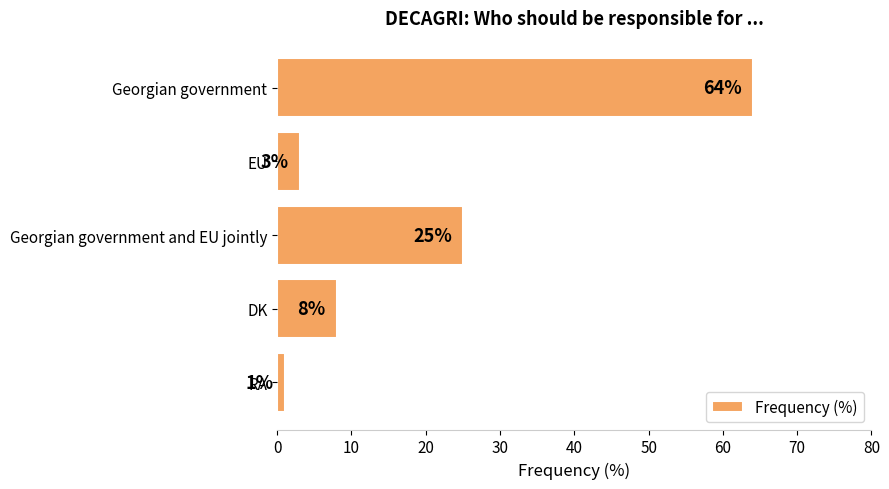

What is the label of the 4th bar from the bottom?

EU